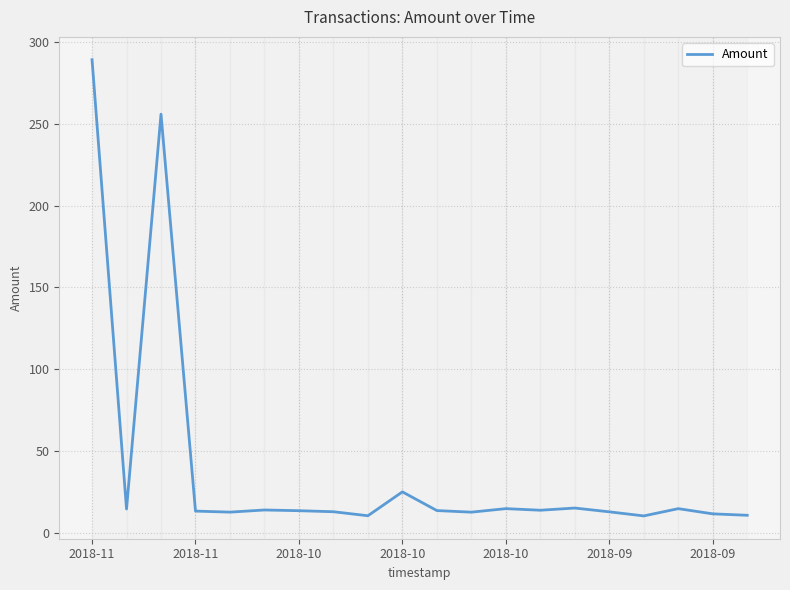

What is the difference between the maximum and minimum values?

278.9